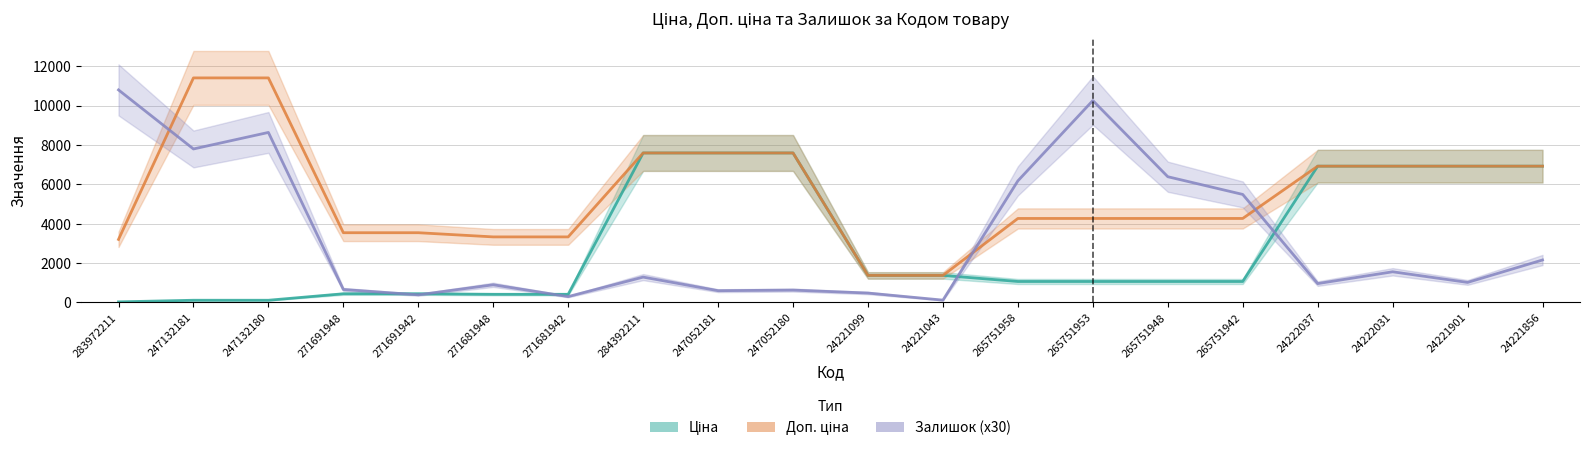

Does the chart display data point markers on the line(s)?

No